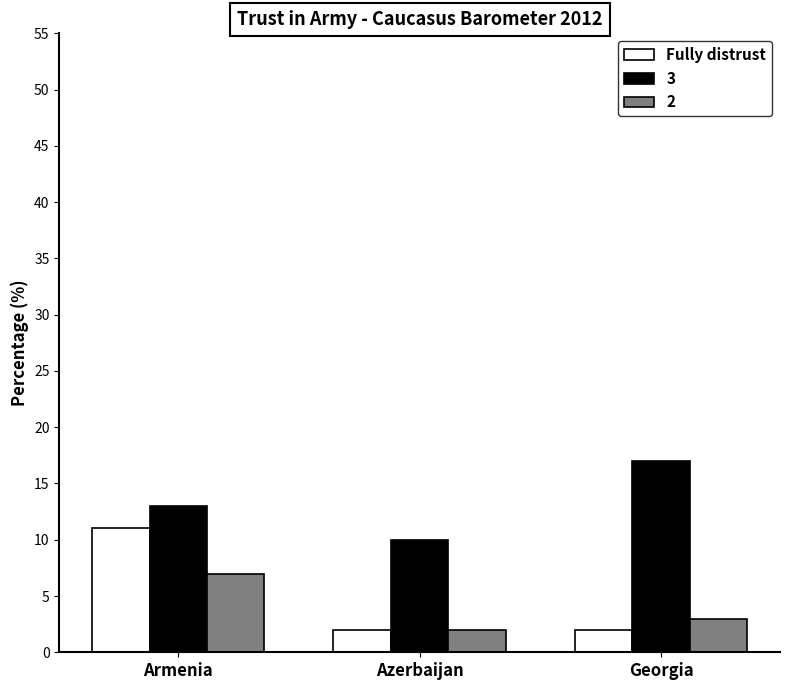

How many distinct data groups are displayed?

3